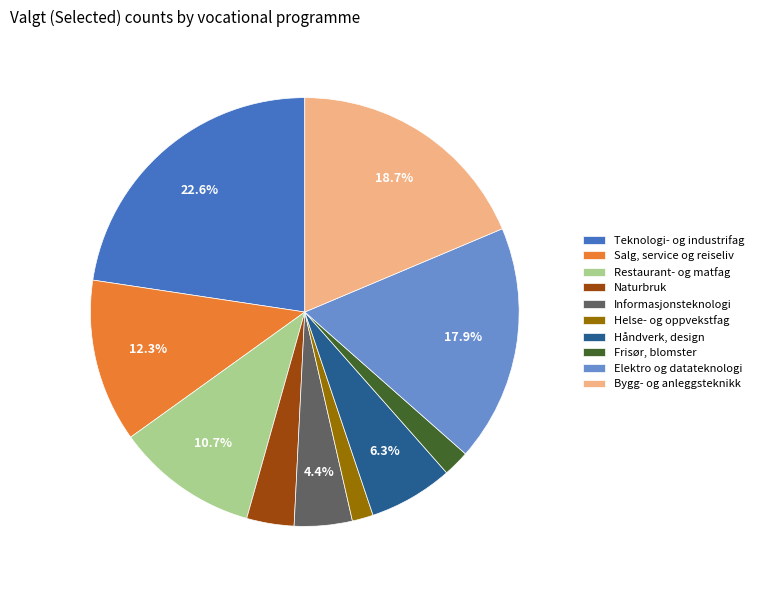

To the nearest percent, what portion does Elektro og datateknologi represent?

18%